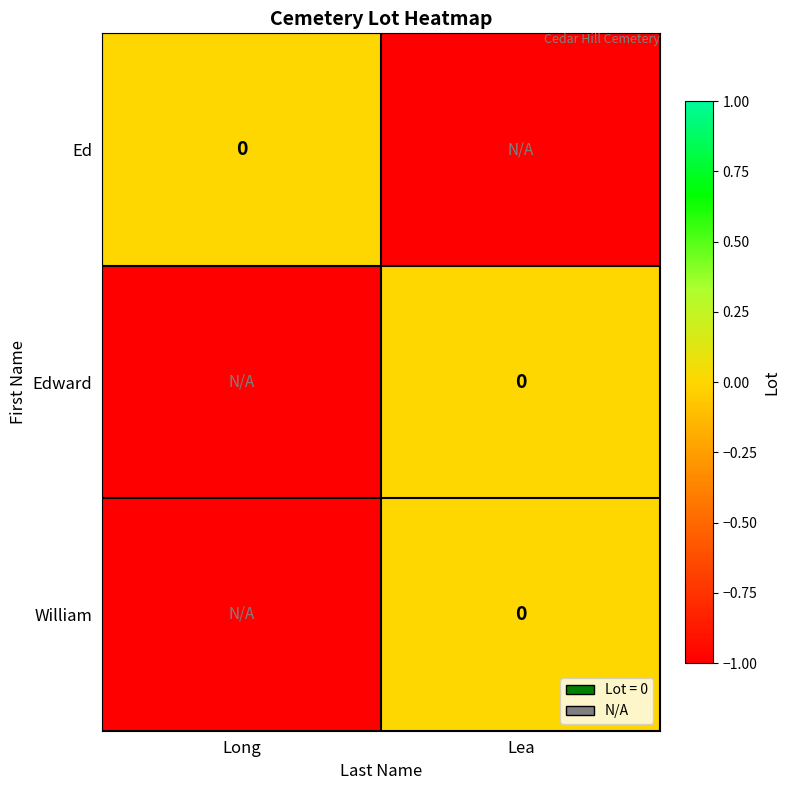

Is it true that Ed equals -1 at Lea?

True